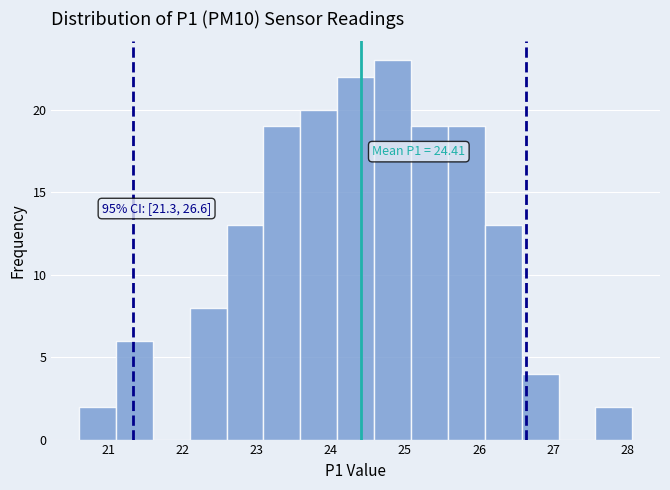

Which range on the x-axis has the tallest bar?

24.6 to 25.1